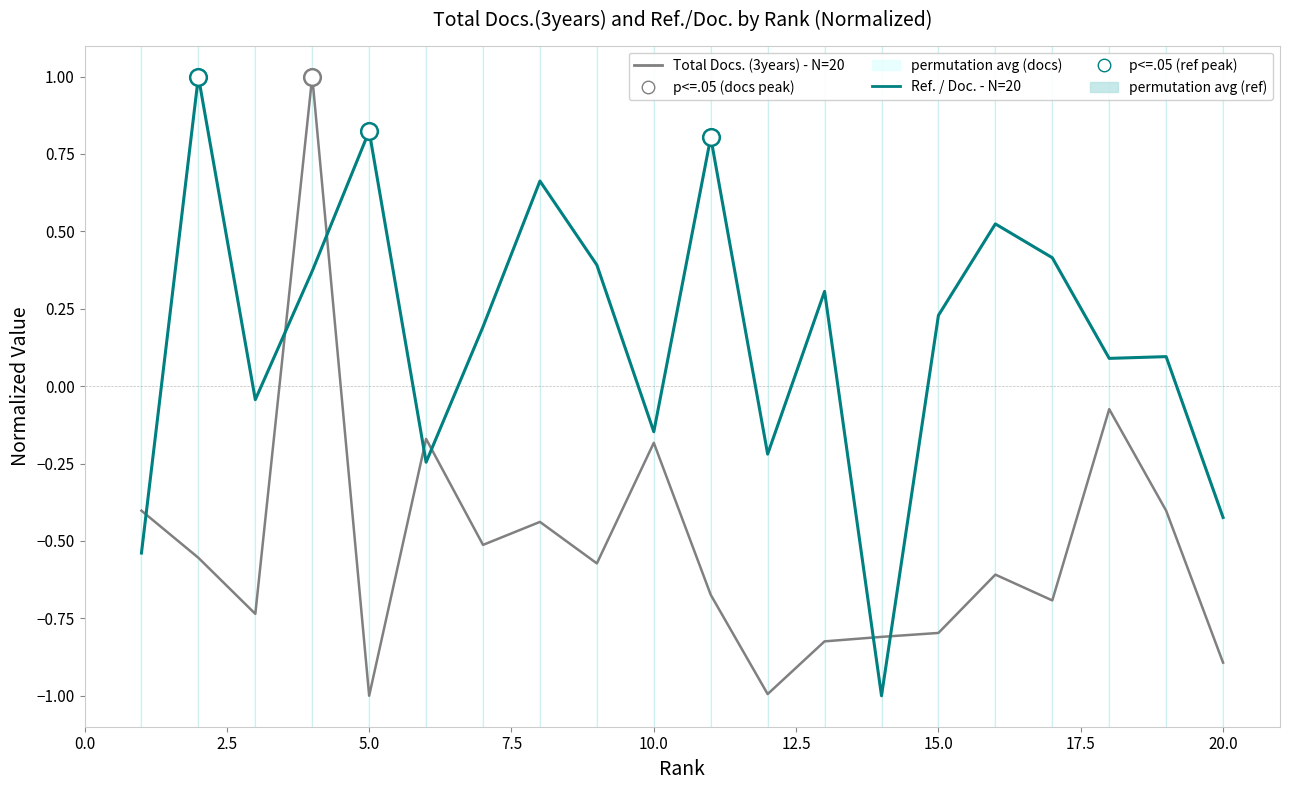

List the series in order of their overall mean, lowest first.

Total Docs. (3years) - N=20, Ref. / Doc. - N=20